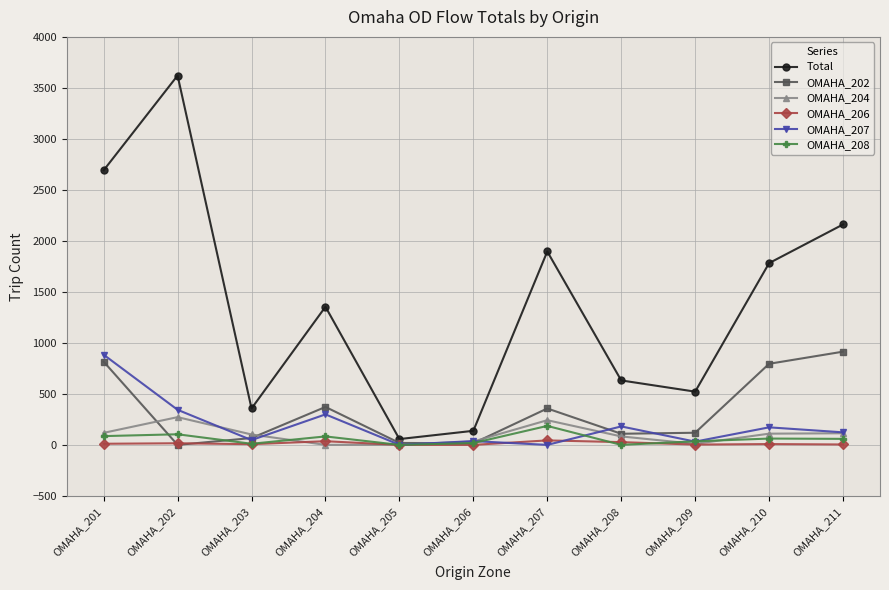

What is the difference between the maximum and minimum values in the Total series?

3564